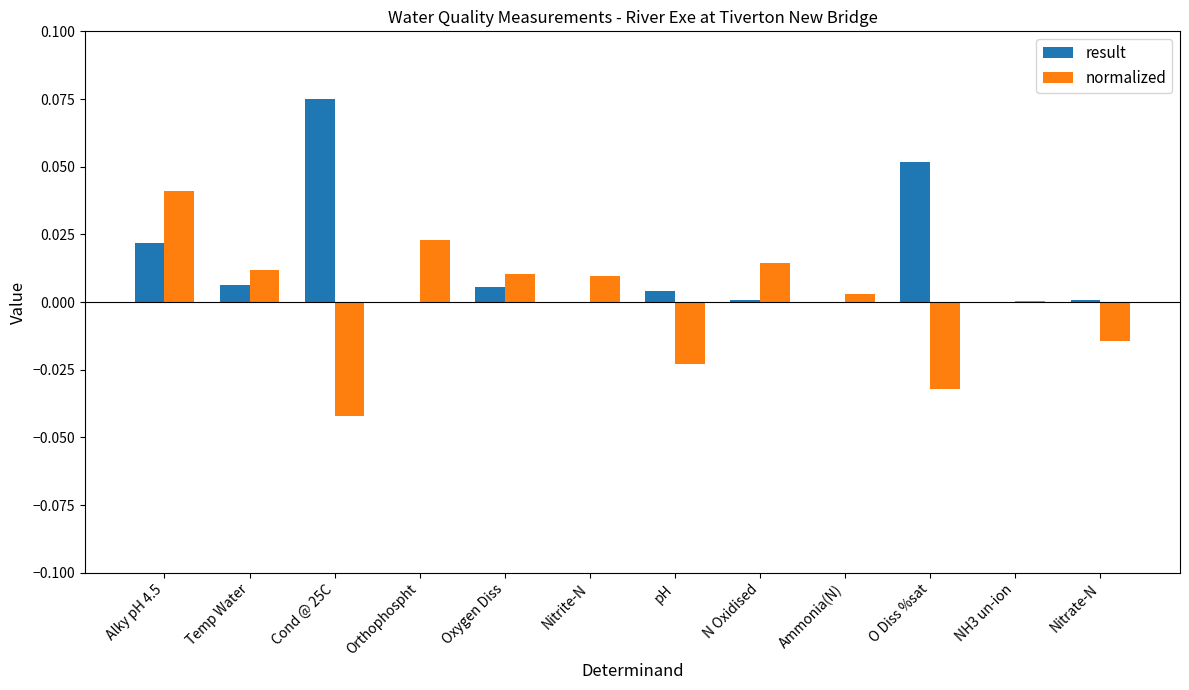

Between N Oxidised and Nitrate-N, which series saw the biggest shift?

normalized